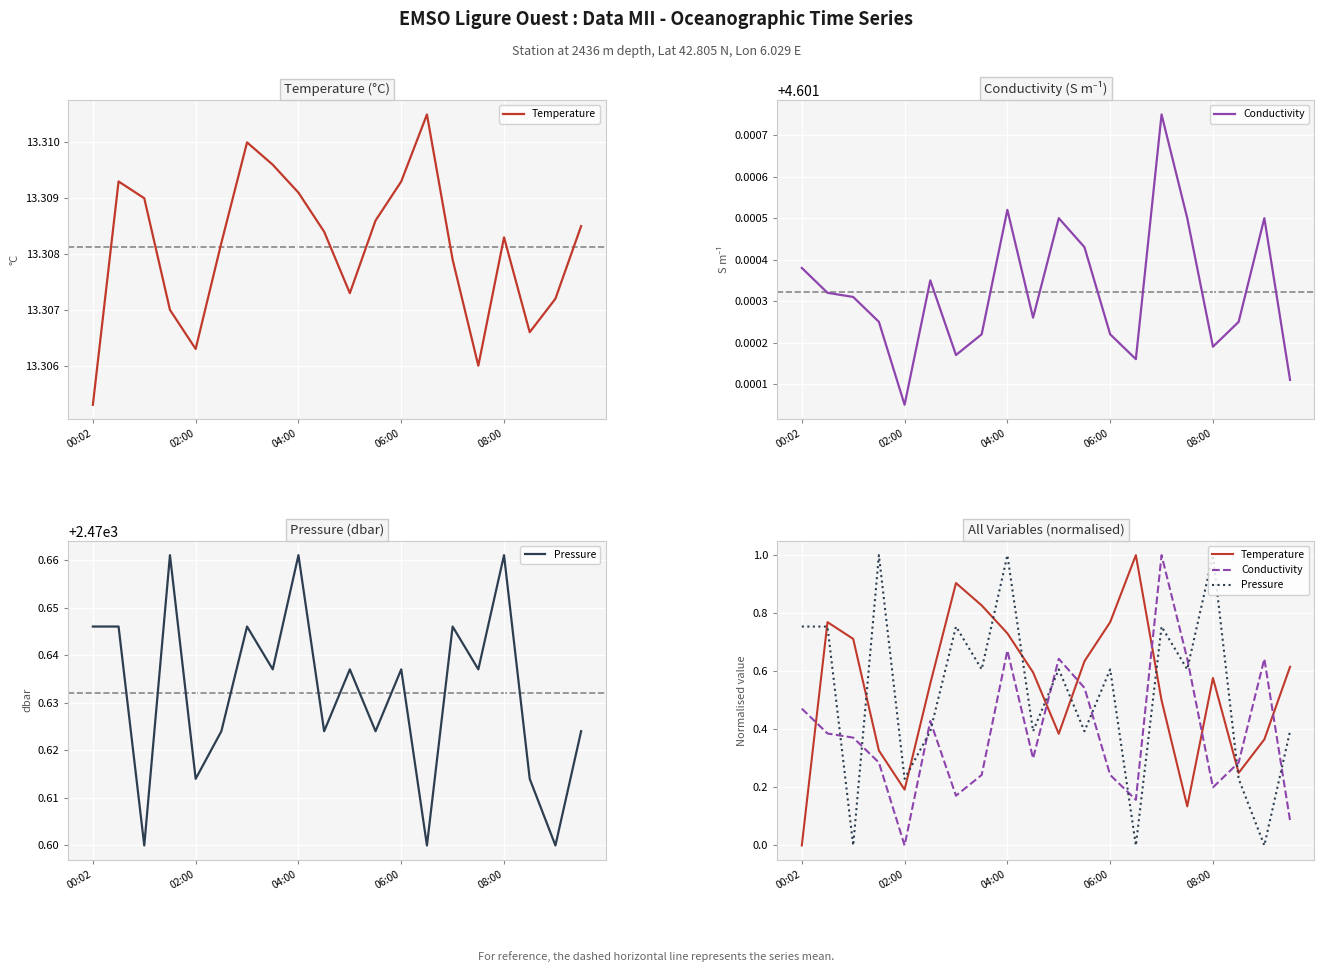

What is the approximate value of Temperature at 11?

0.6